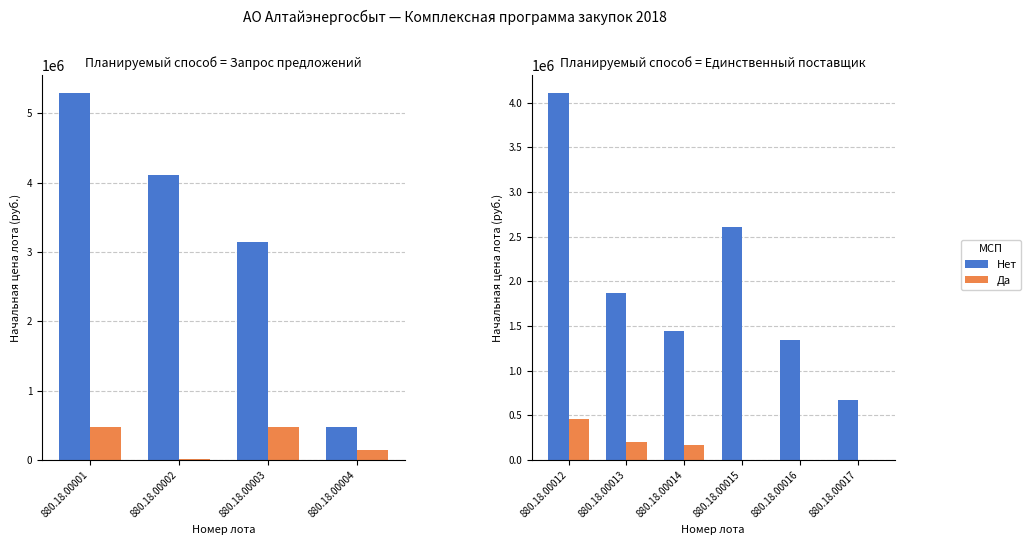

At which category is the sum across all series the highest?

880.18.00012